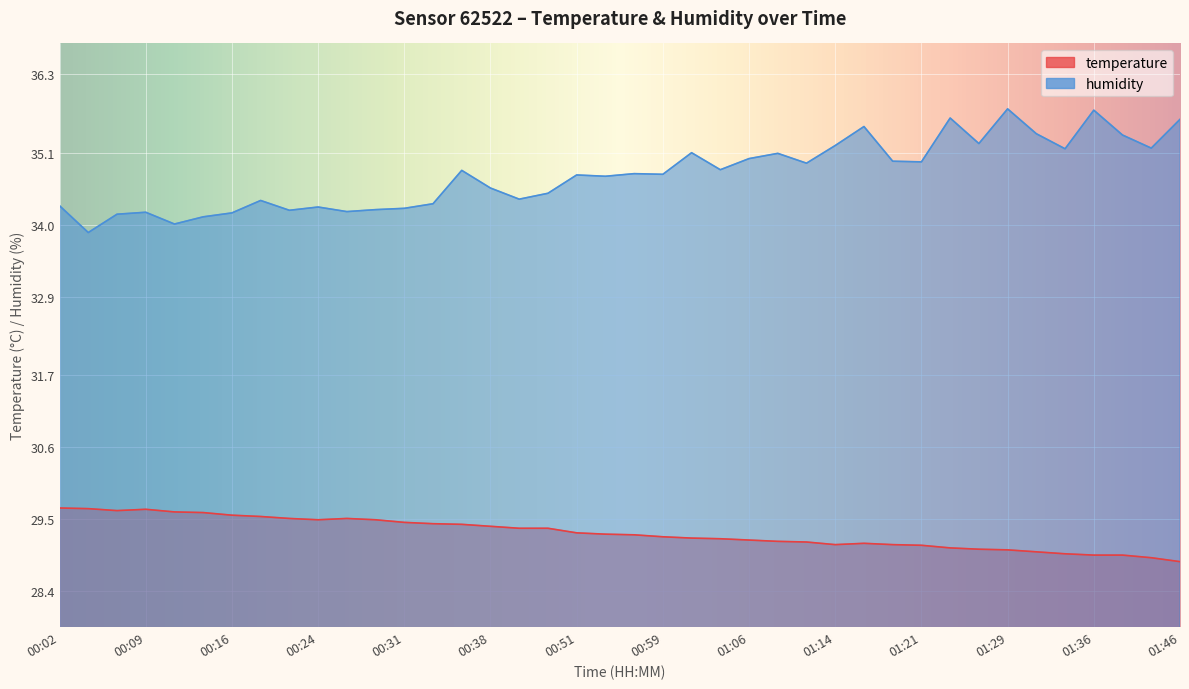

Where is the first local minimum for humidity?

00:04